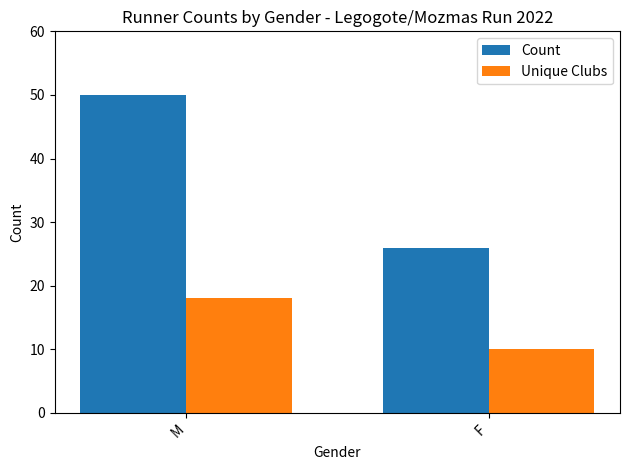

Reading right to left, list all the values displayed in this chart.

Count: F=26	M=50
Unique Clubs: F=10	M=18